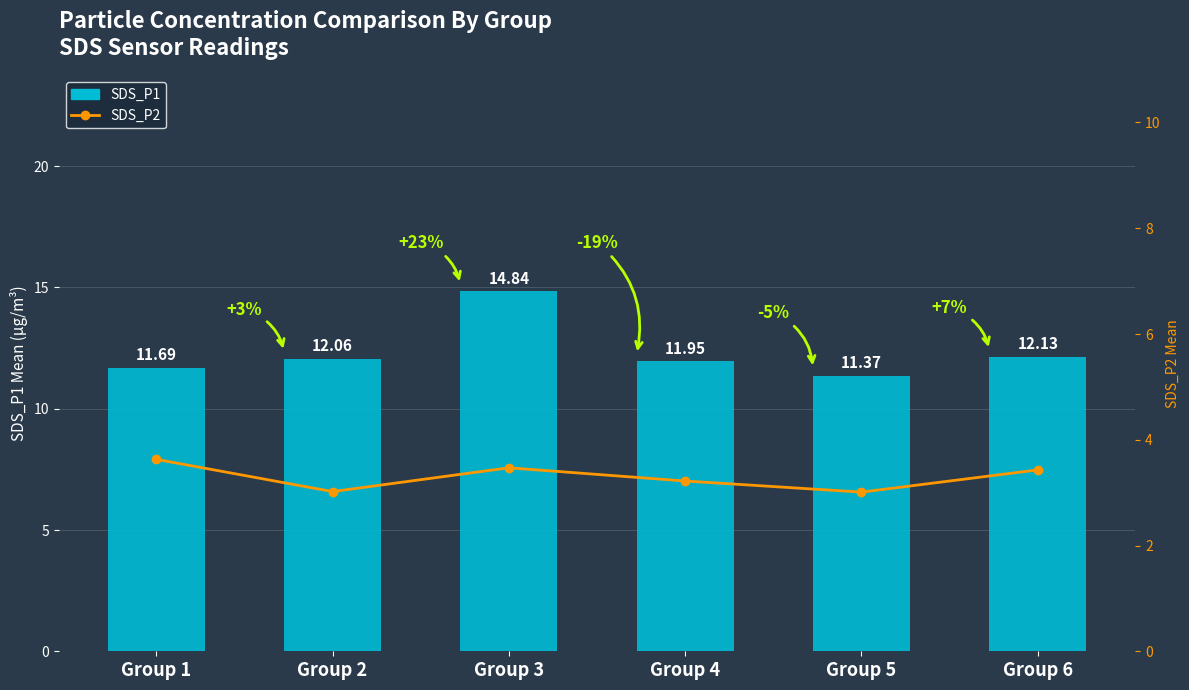

Where is SDS_P2 nearest to the value 3?

Group 5